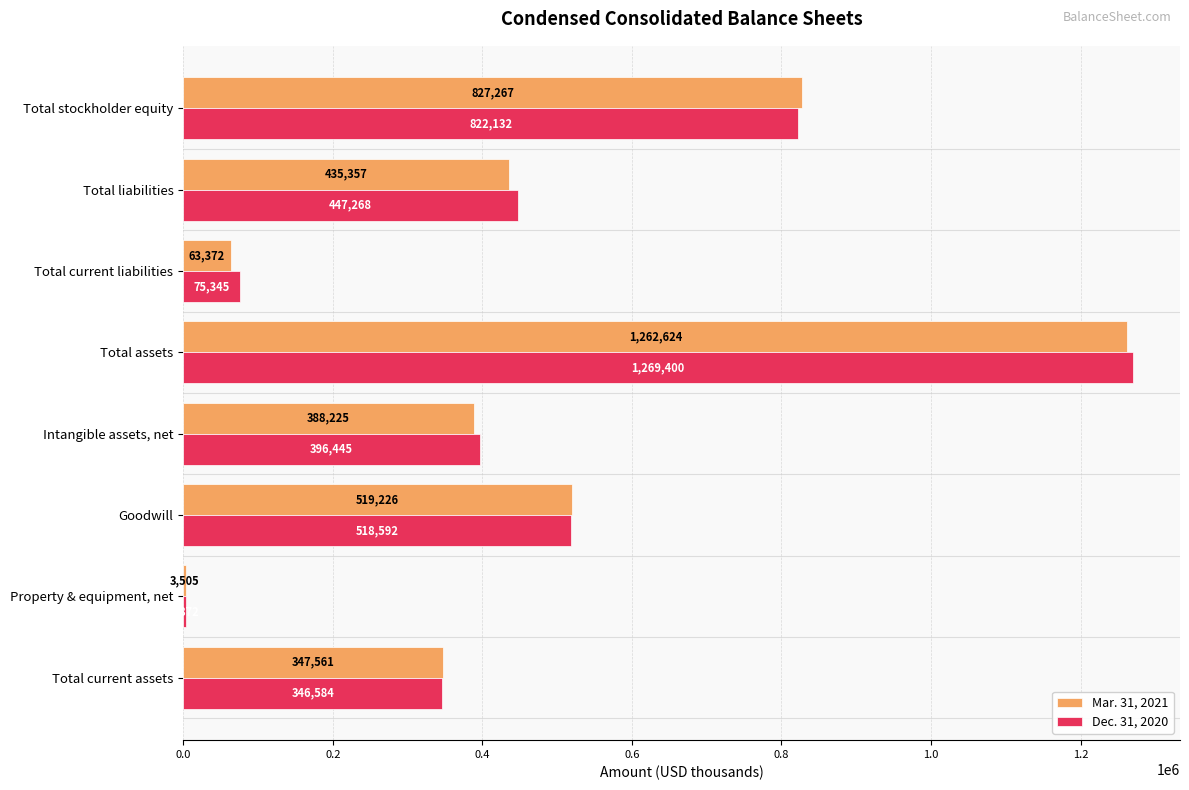

Which series changed the most between Total liabilities and Total stockholder equity?

Mar. 31, 2021